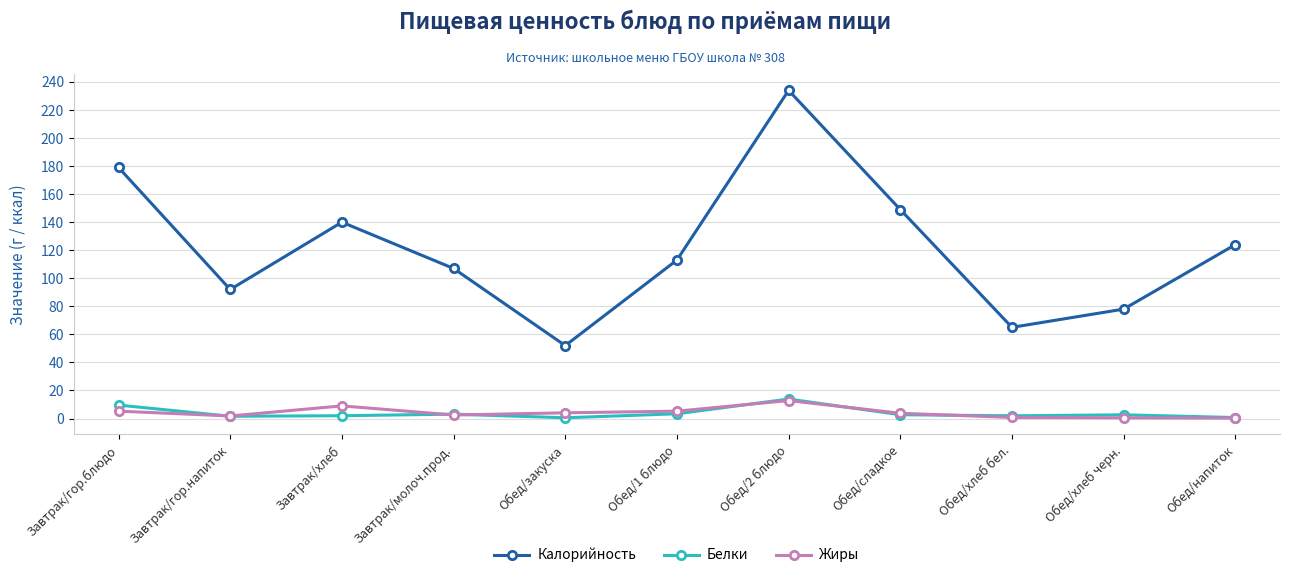

What is the sum of the Белки values at Обед/напиток and Обед/сладкое?

3.4